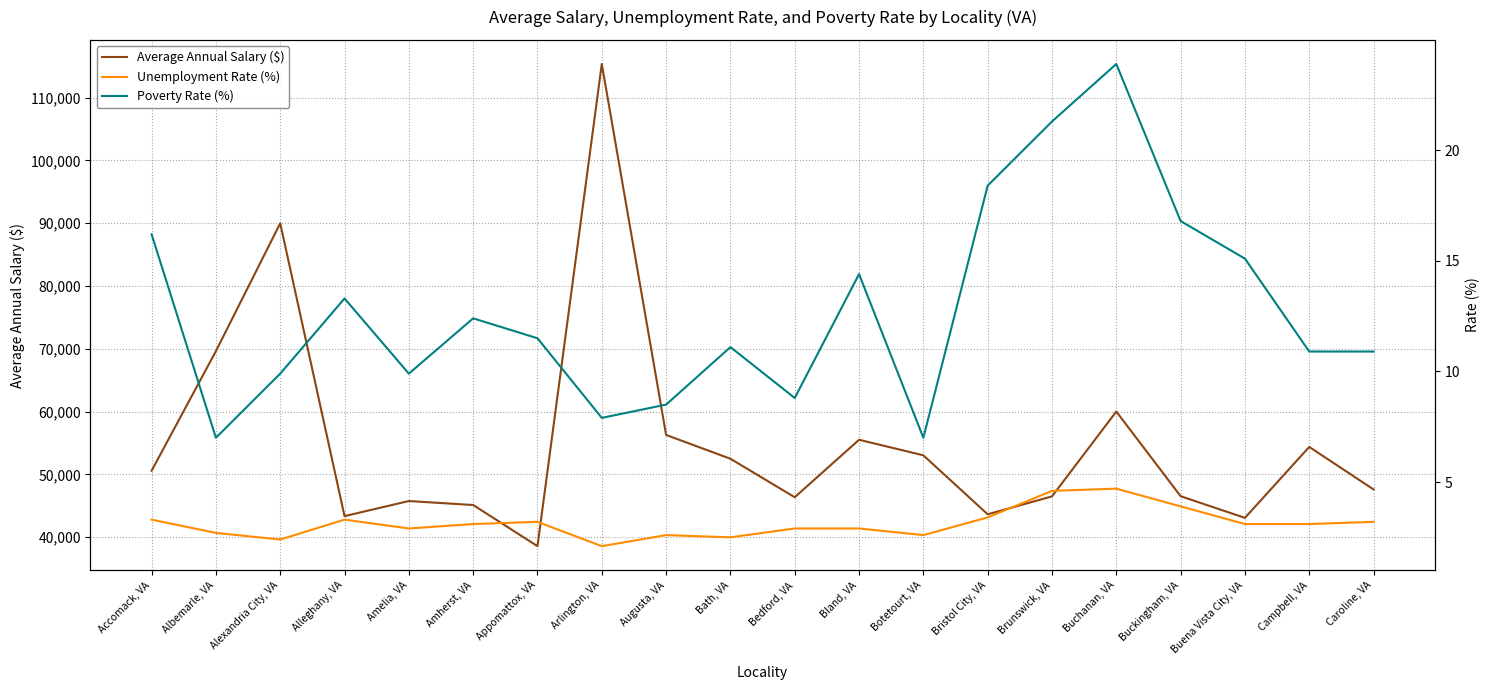

True or false: Average Annual Salary ($) has a value of 28030.5 at Amelia, VA.

False